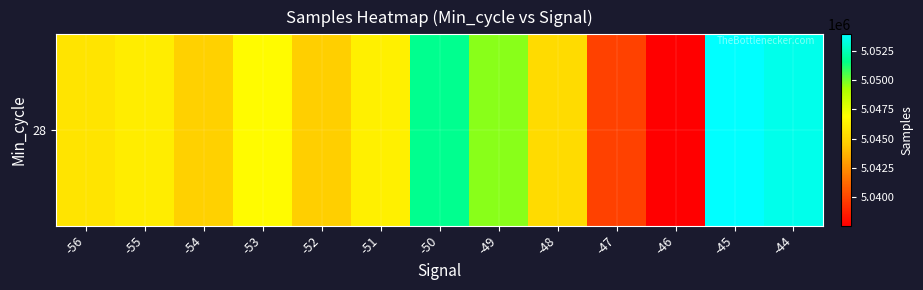

Approximately how many times larger is the value at -47 compared to -49?

1.0